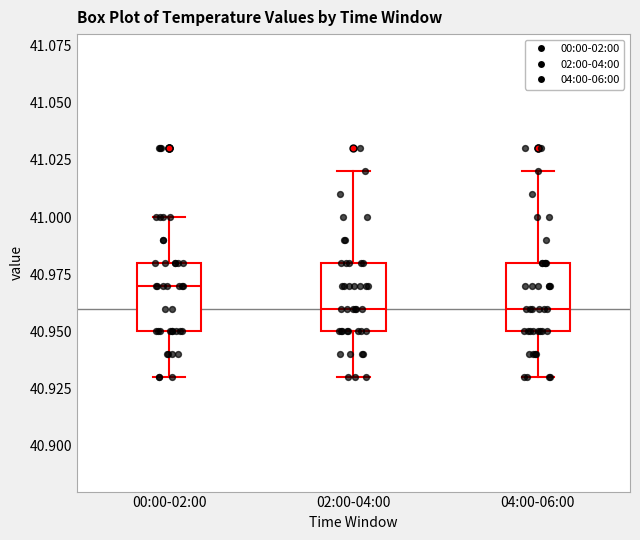

Reading left to right, transcribe this box plot: for each box, give where its median line is, the range the box spans, and where its two whiskers end, as read against the y-axis. The values are not printed on the chart, so give them approximately, as read against the axis.

00:00-02:00: median 40.97, box 40.95 to 40.98, whiskers 40.93 to 41.00
02:00-04:00: median 40.96, box 40.95 to 40.98, whiskers 40.93 to 41.02
04:00-06:00: median 40.96, box 40.95 to 40.98, whiskers 40.93 to 41.02